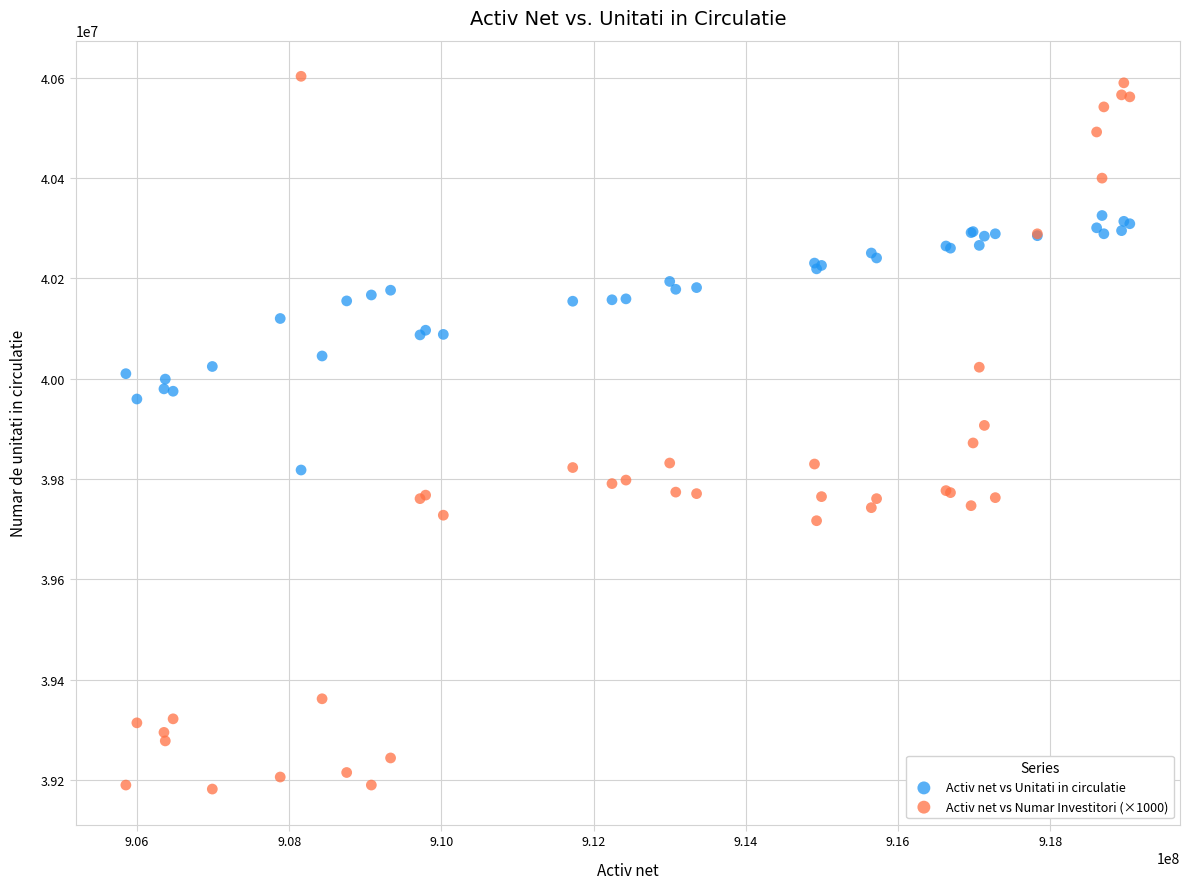

Which series has the widest spread of Y values?

Activ net vs Numar Investitori (×1000)